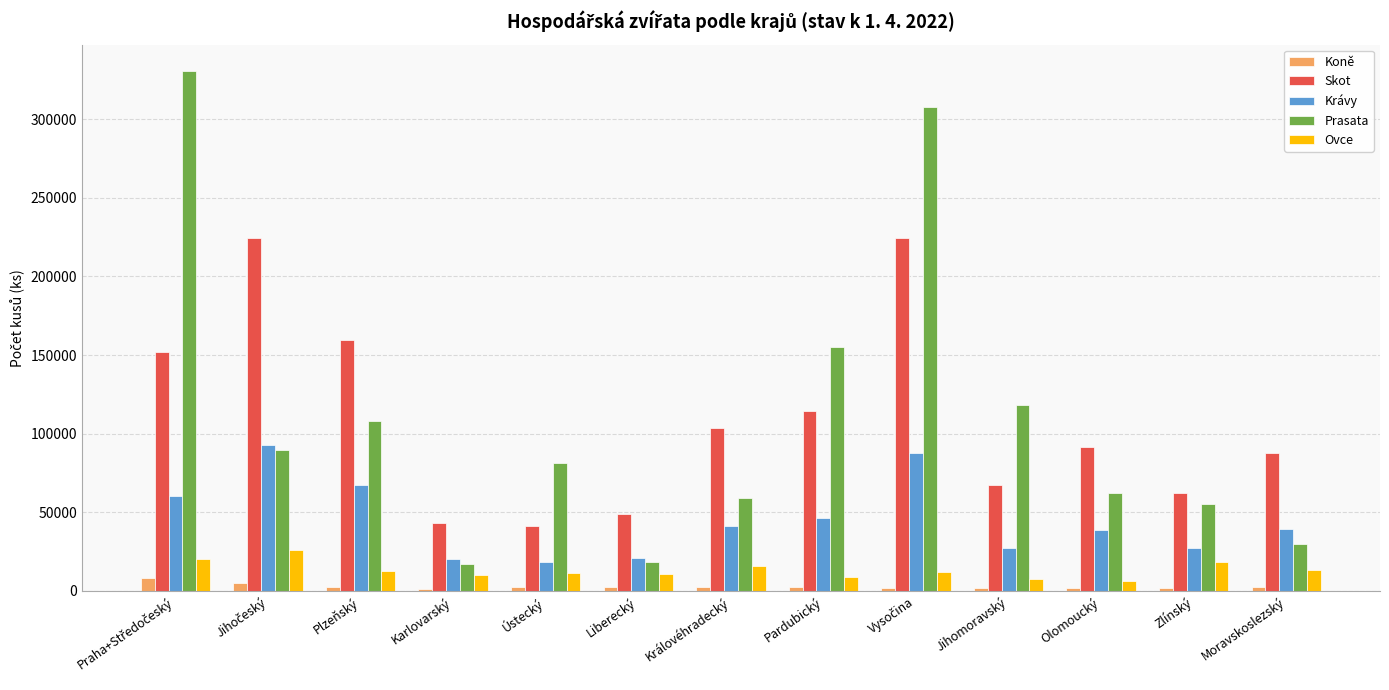

What is the difference between the second highest and minimum values in the Krávy series?

69255